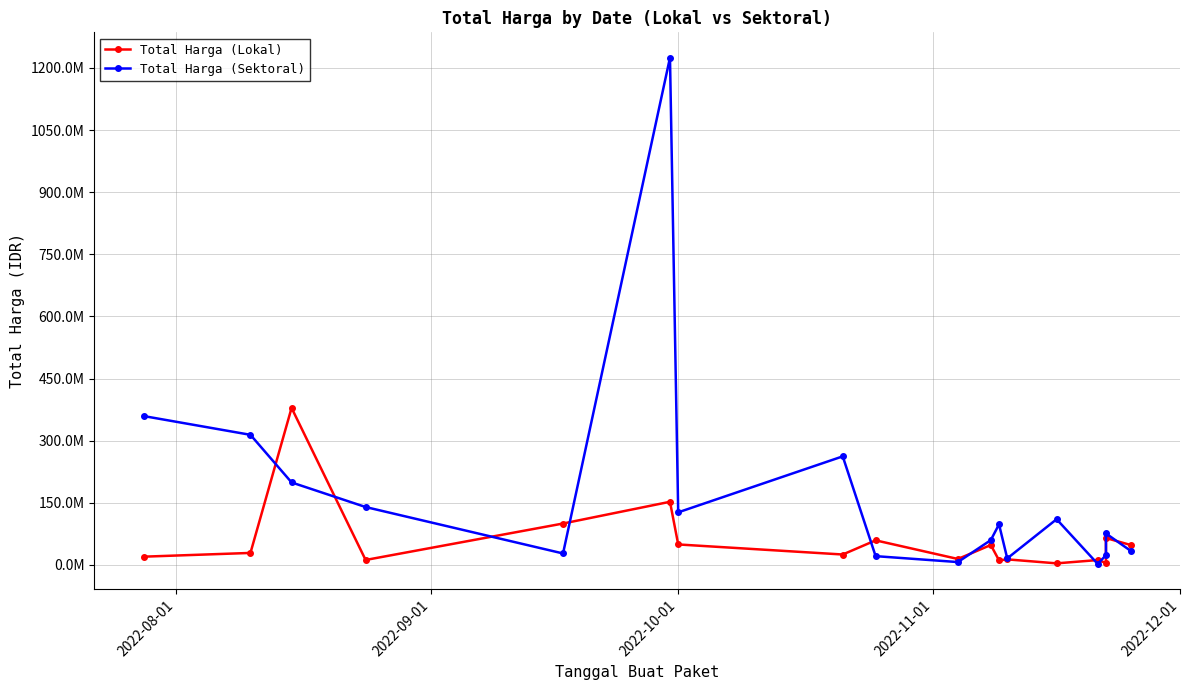

What is the value of the Total Harga (Lokal) point at the 6th from the left?

152477000